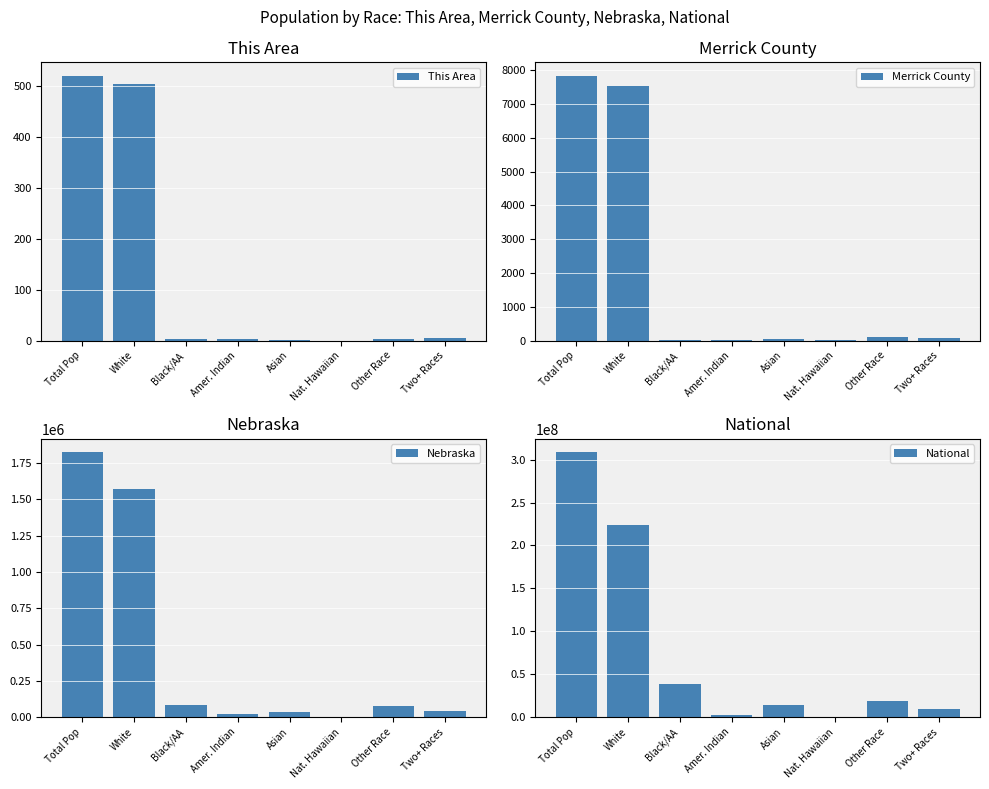

What is the maximum value shown in the chart?

308745538